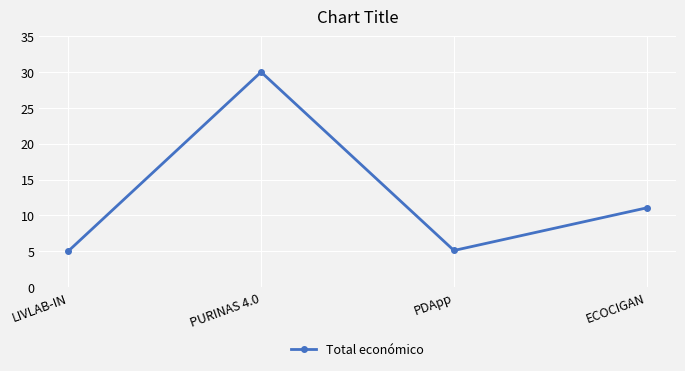

Where does the data first go above 11?

PURINAS 4.0